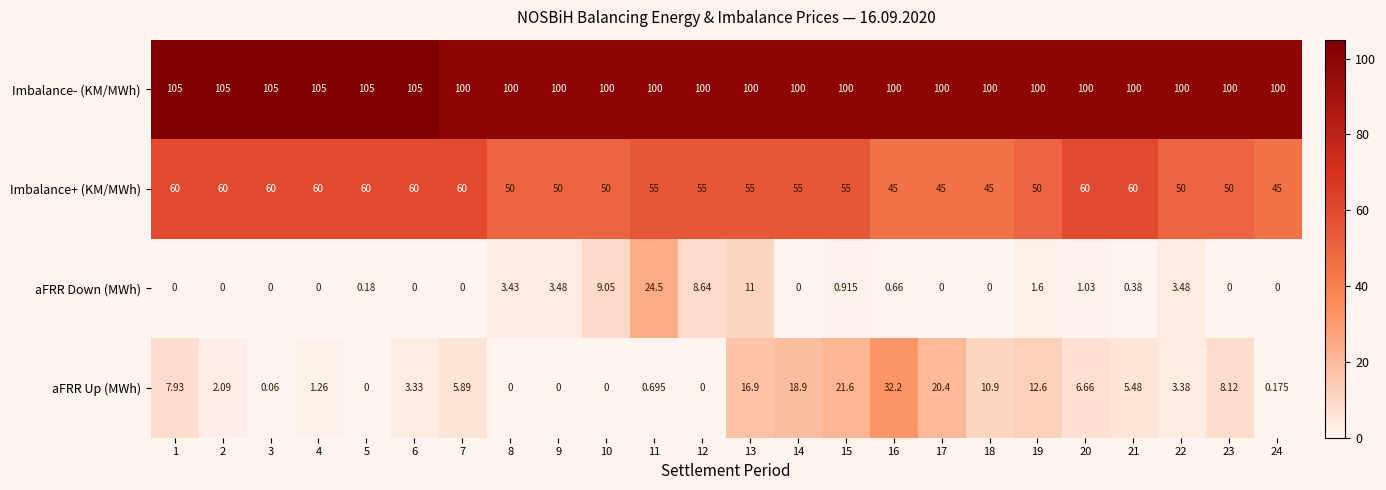

Which series has the largest total across all categories?

Imbalance- (KM/MWh)